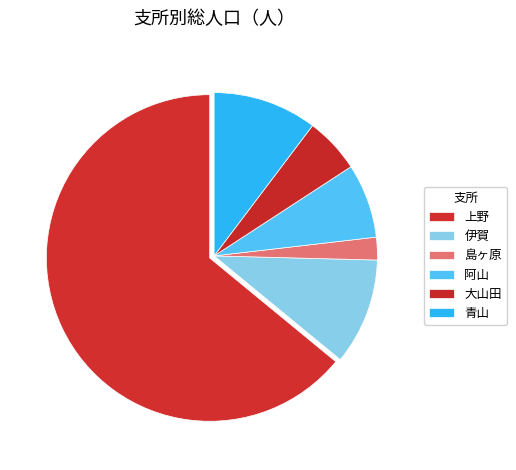

What is the majority slice?

上野